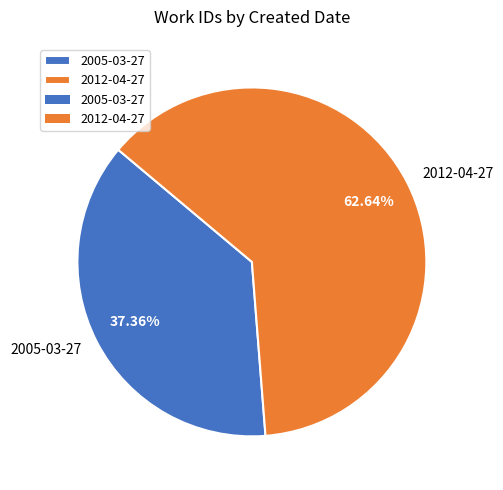

How many segments does this pie chart have?

2